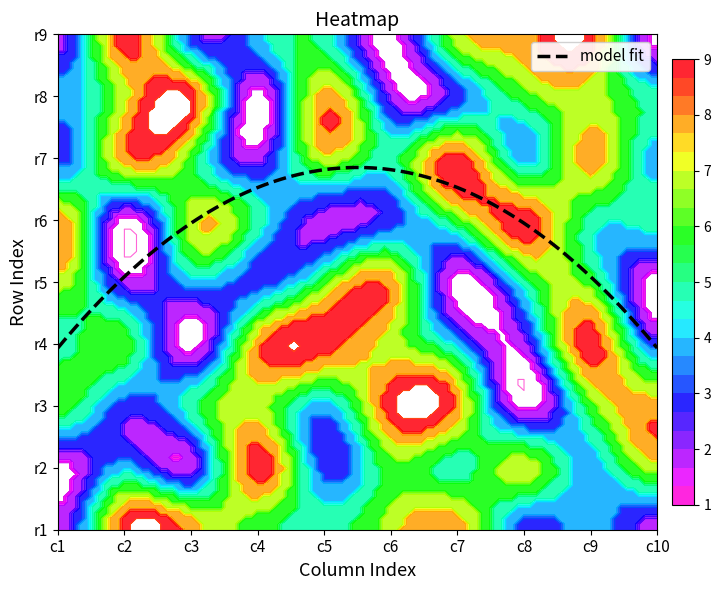

Rank the series by their maximum value, from lowest to highest.

row5, row1, row2, row3, row4, row6, row7, row8, row9